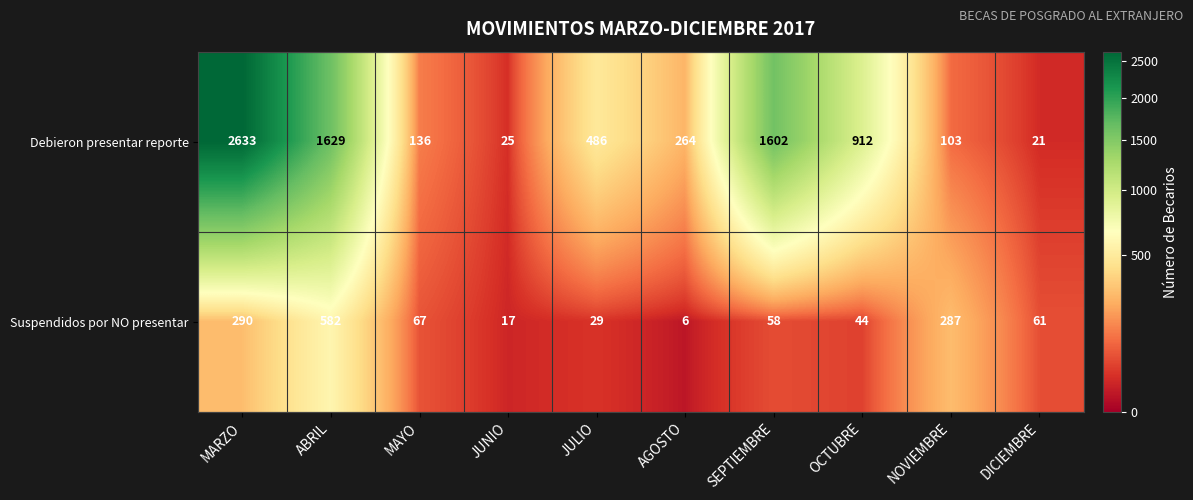

Rank the series by their average value, from lowest to highest.

Suspendidos por NO presentar, Debieron presentar reporte